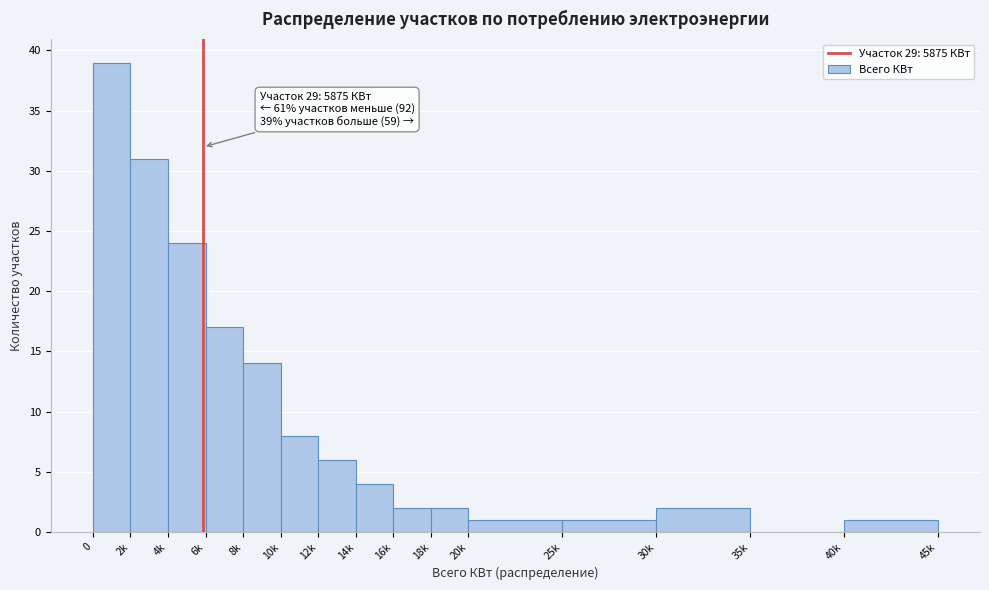

Reading left to right, extract all data points from this chart.

0=39	2k=31	4k=24	6k=17	8k=14	10k=8	12k=6	14k=4	16k=2	18k=2	20k=1	25k=1	30k=2	35k=0	40k=1